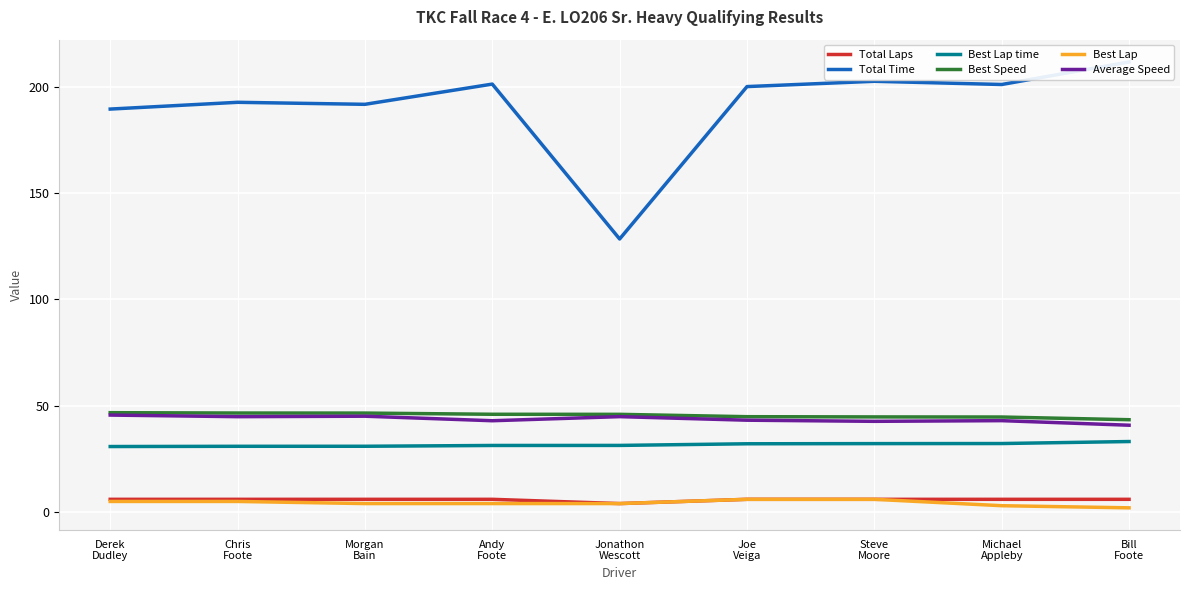

How many lines are shown in the chart?

6